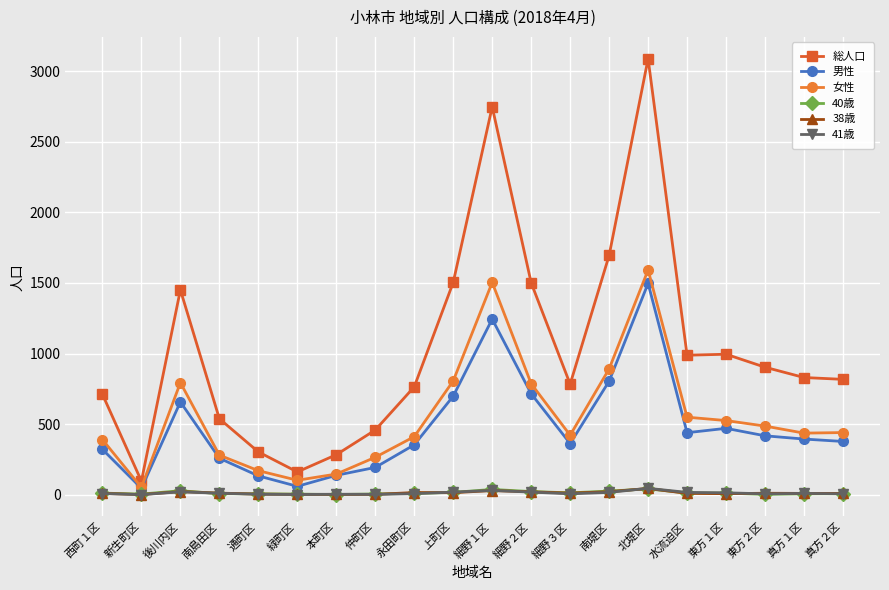

What is the label of the 9th point from the right?

細野２区